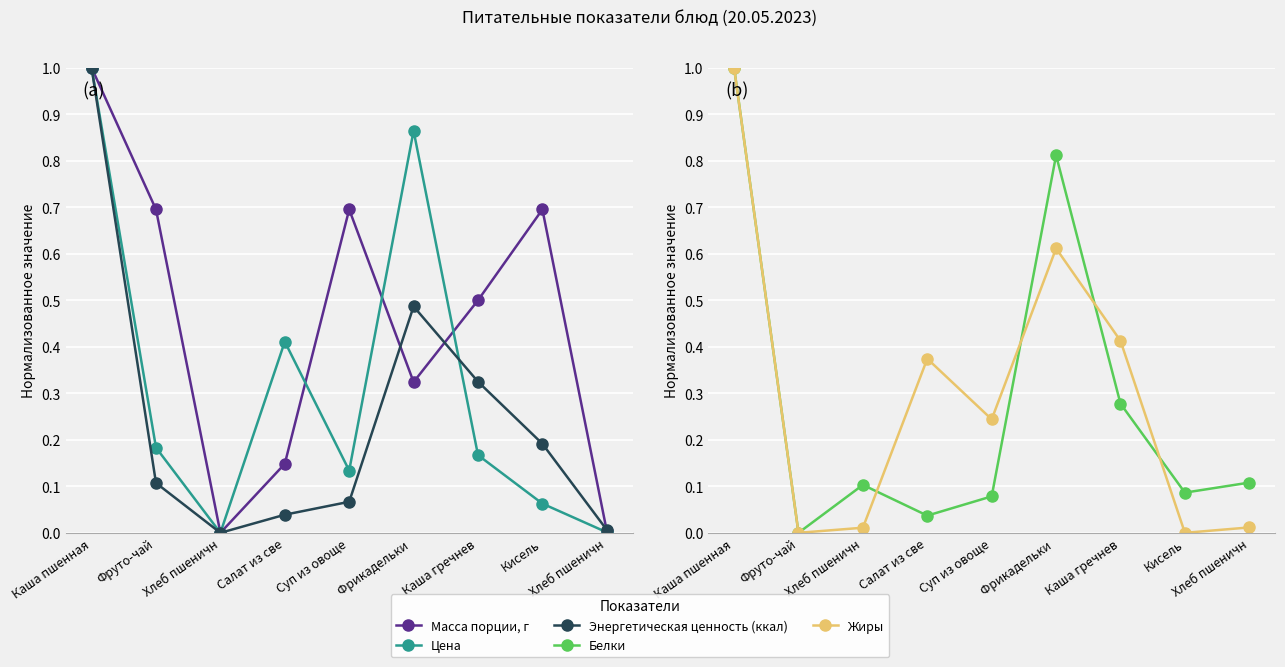

Does the chart display data point markers on the line(s)?

Yes